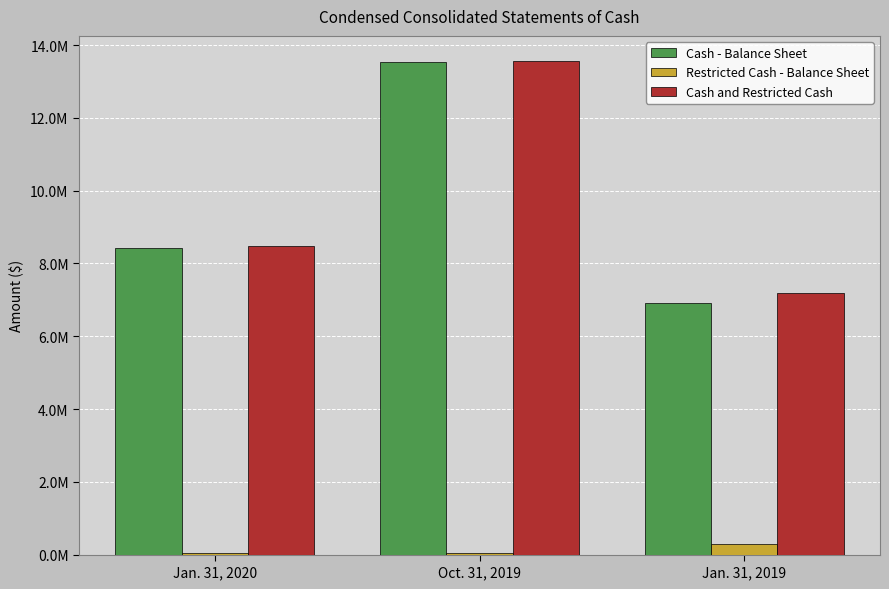

Are the bars horizontal?

No